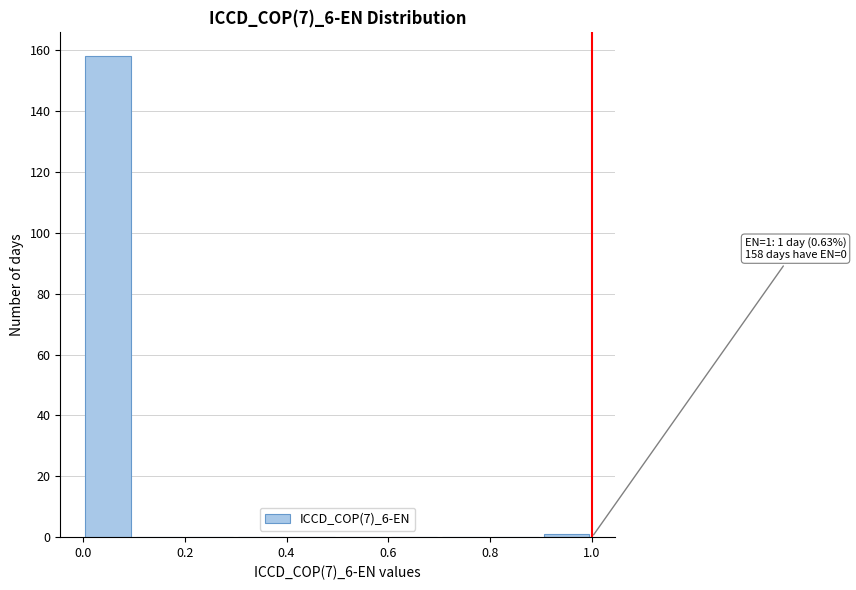

Over which range of the x-axis is the bar tallest?

0.0 to 0.1